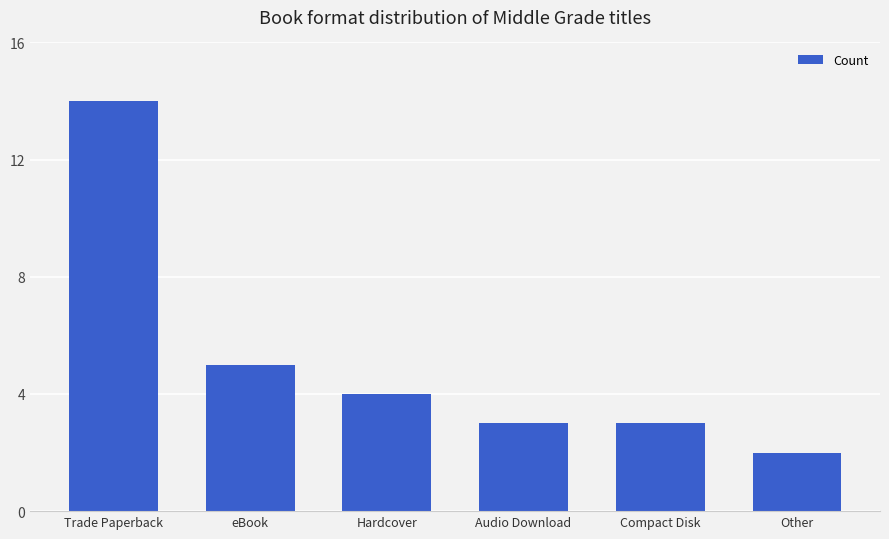

At which label does the data first exceed 4?

Trade Paperback